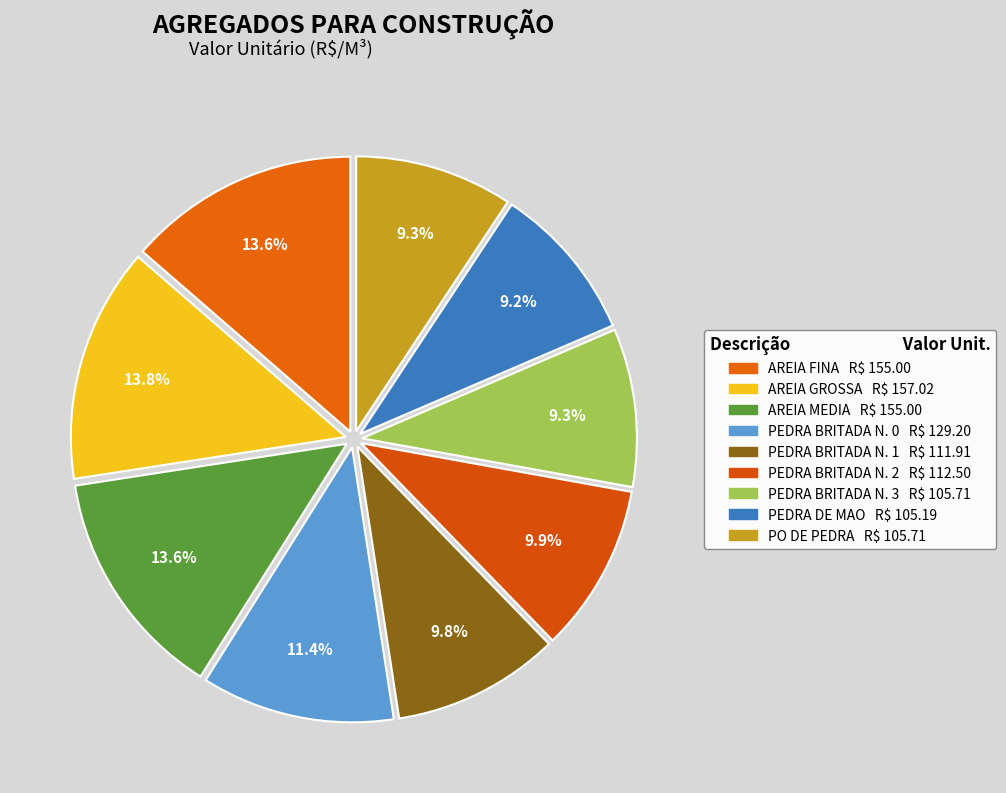

Count the number of slices in the pie.

9